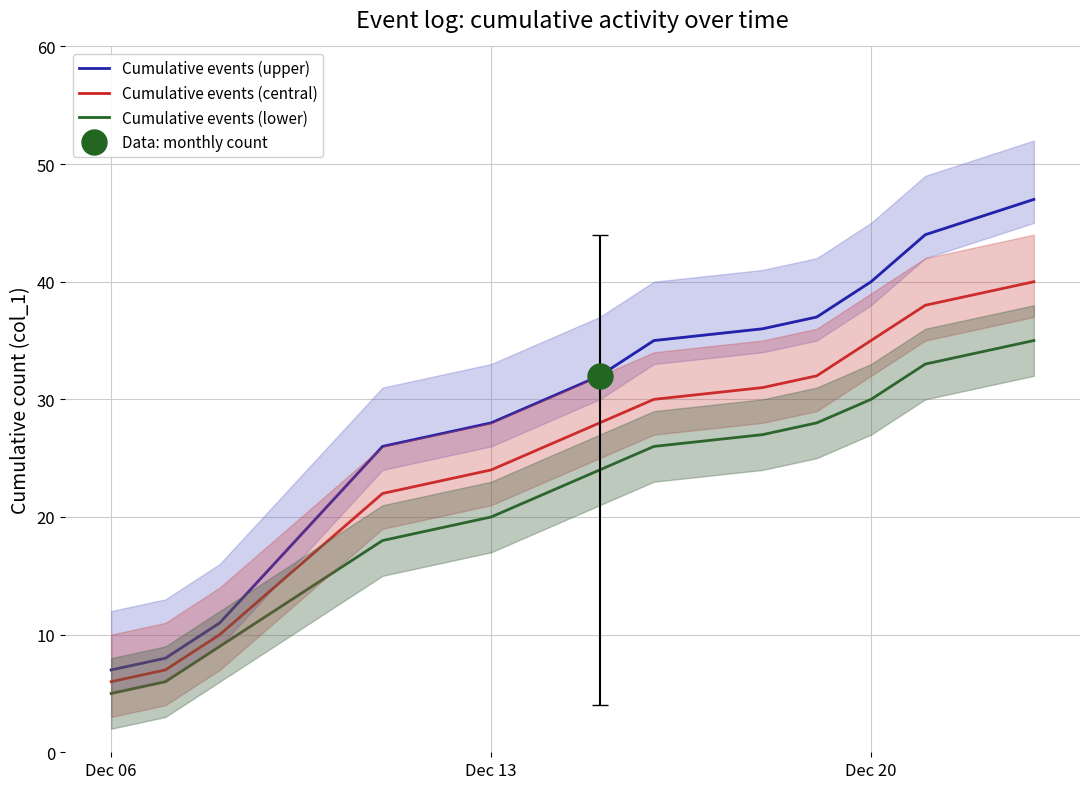

The value of Cumulative events (central) at Dec 20 is 35. True or false?

True